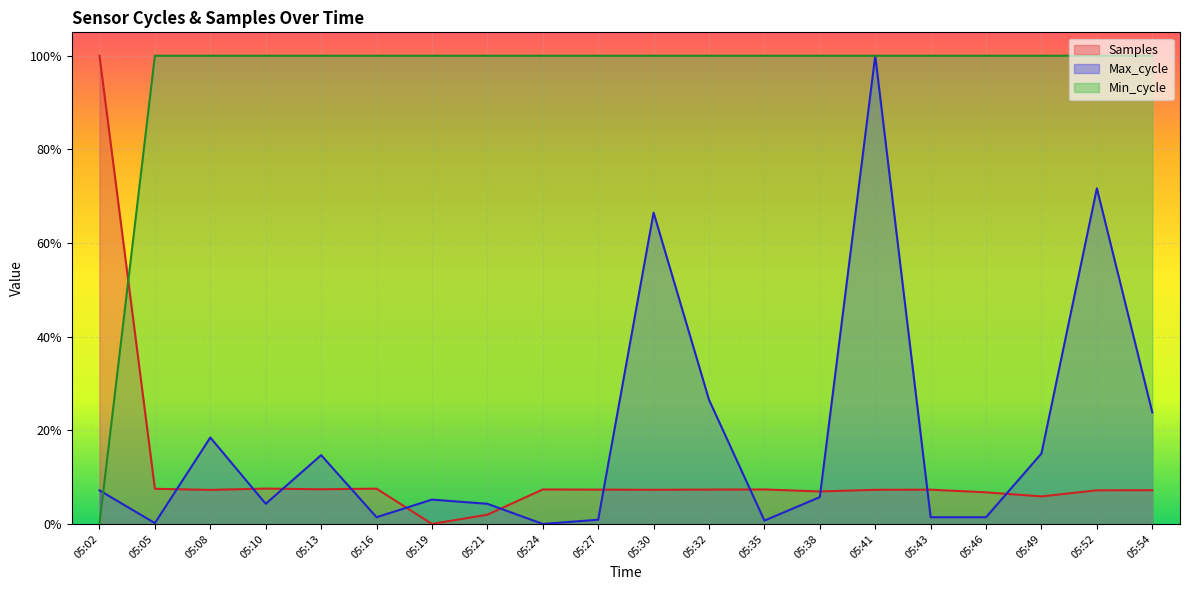

Which series has the largest total across all categories?

Min_cycle